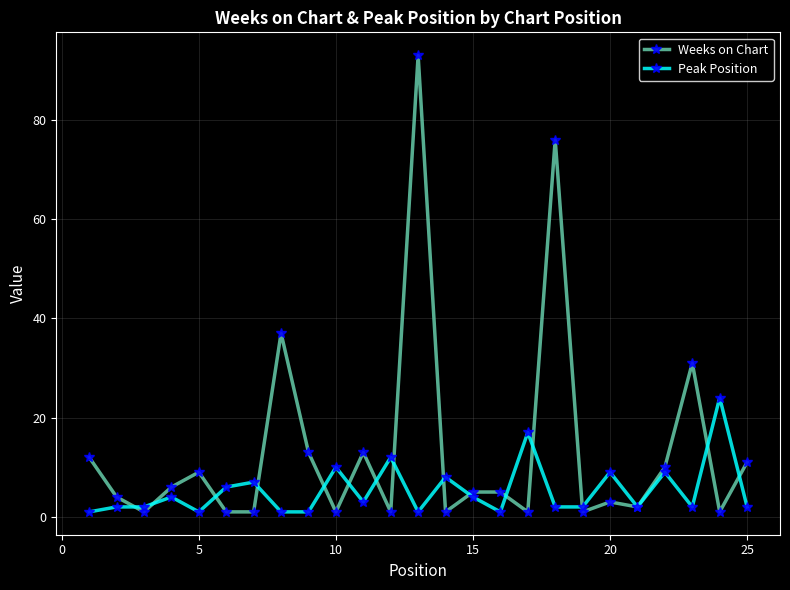

True or false: Peak Position has more than 1 points higher than both neighbors.

True